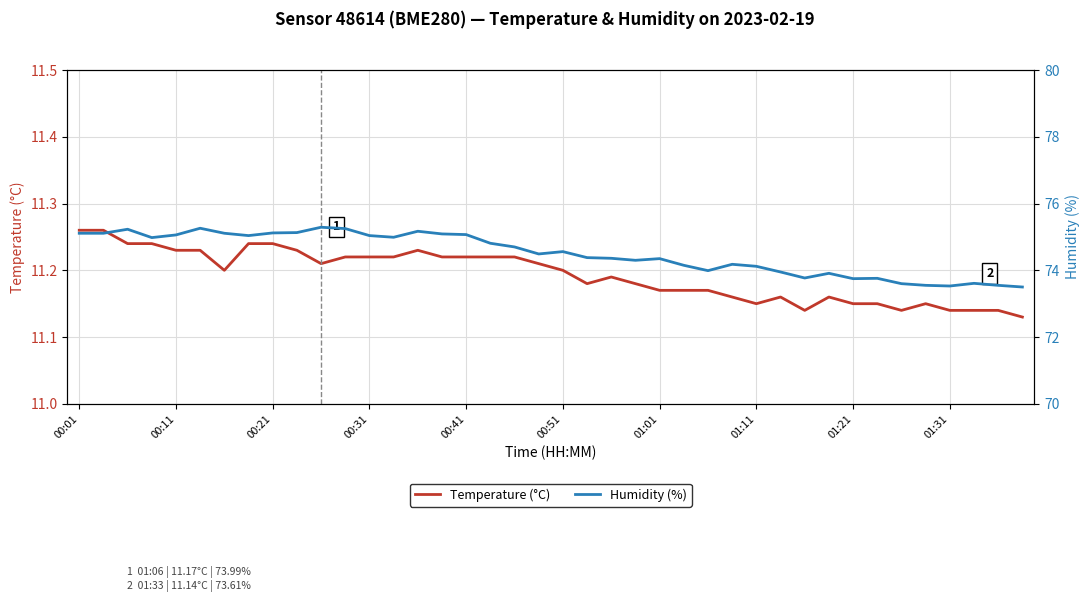

The value of Humidity (%) at 31 is 73.9. True or false?

True